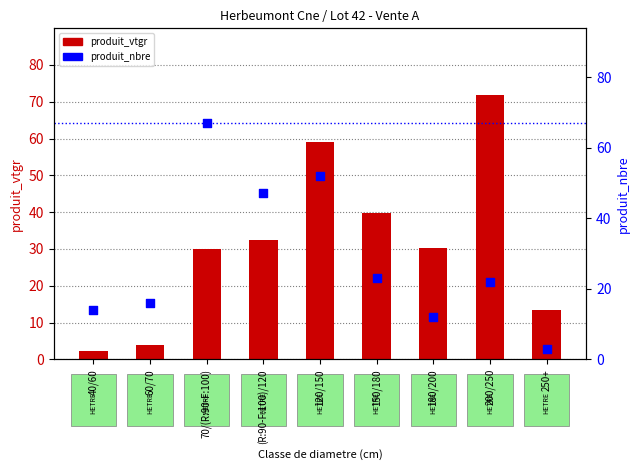

Which series has the largest total across all categories?

produit_vtgr